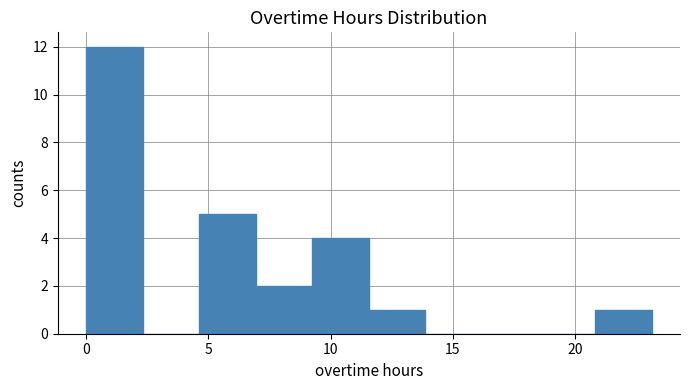

How tall is the bar that spans 11.5 to 14.0 on the x-axis? Neither the bar edges nor the heights are printed on the chart, so give them approximately, as read against the axes.

1